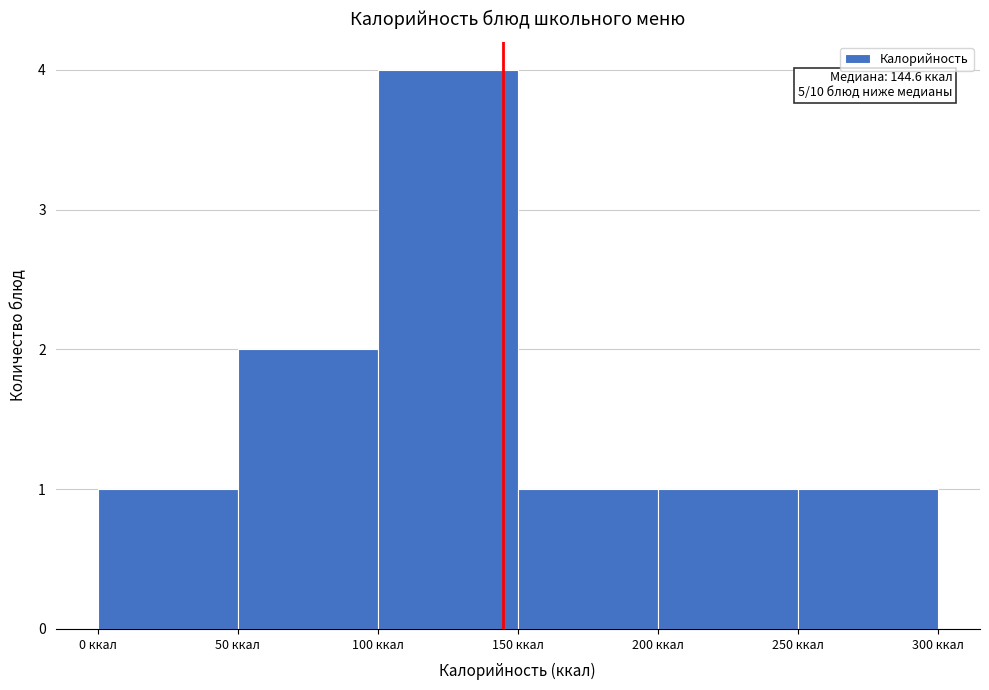

Which range on the x-axis has the tallest bar?

100 to 150